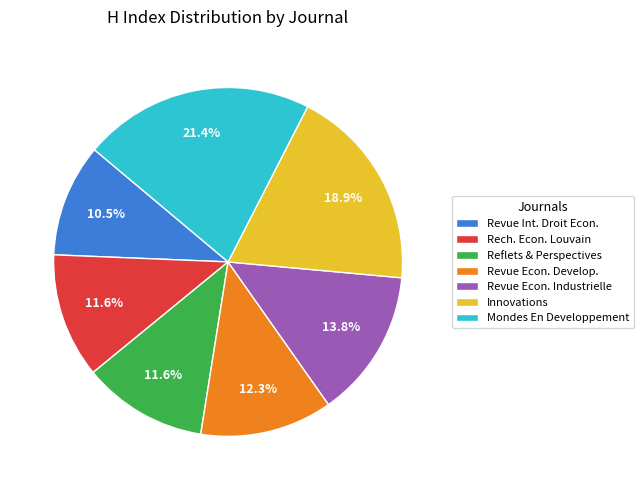

Do Revue Int. Droit Econ. and Revue Econ. Develop. together represent more than half of the pie?

No